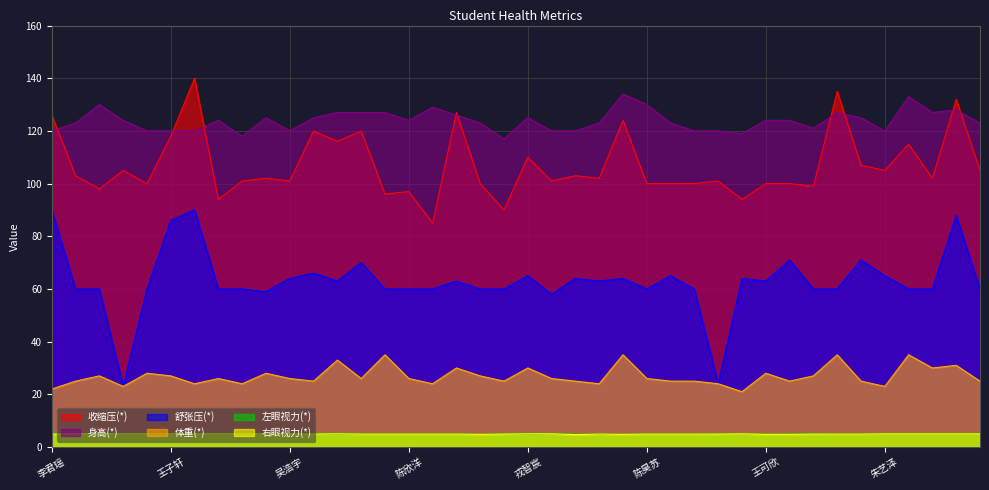

Reading left to right, what are all the values shown in this chart?

收缩压(*): 126.0	103.0	98.0	105.0	100.0	118.0	140.0	94.0	101.0	102.0	101.0	120.0	116.0	120.0	96.0	97.0	85.0	127.0	100.0	90.0	110.0	101.0	103.0	102.0	124.0	100.0	100.0	100.0	101.0	94.0	100.0	100.0	99.0	135.0	107.0	105.0	115.0	102.0	132.0	105.0
舒张压(*): 90.0	60.0	60.0	23.0	60.0	86.0	90.0	60.0	60.0	59.0	64.0	66.0	63.0	70.0	60.0	60.0	60.0	63.0	60.0	60.0	65.0	58.0	64.0	63.0	64.0	60.0	65.0	60.0	24.0	64.0	63.0	71.0	60.0	60.0	71.0	65.0	60.0	60.0	88.0	60.0
身高(*): 120.0	123.0	130.0	124.0	120.0	120.0	120.0	124.0	118.0	125.0	120.0	125.0	127.0	127.0	127.0	124.0	129.0	126.0	123.0	117.0	125.0	120.0	120.0	123.0	134.0	130.0	123.0	120.0	120.0	119.0	124.0	124.0	121.0	127.0	125.0	120.0	133.0	127.0	128.0	123.0
体重(*): 22.0	25.0	27.0	23.0	28.0	27.0	24.0	26.0	24.0	28.0	26.0	25.0	33.0	26.0	35.0	26.0	24.0	30.0	27.0	25.0	30.0	26.0	25.0	24.0	35.0	26.0	25.0	25.0	24.0	21.0	28.0	25.0	27.0	35.0	25.0	23.0	35.0	30.0	31.0	25.0
左眼视力(*): 5.0	5.0	5.0	5.0	5.0	5.0	5.0	5.0	5.0	5.0	5.0	5.0	4.9	4.9	4.9	4.9	4.9	4.9	4.8	5.0	4.9	5.0	4.9	4.8	4.8	4.9	4.9	4.9	5.0	5.0	4.9	4.9	5.0	4.9	4.9	5.0	5.0	5.0	5.0	5.0
右眼视力(*): 4.9	5.0	5.0	5.0	5.0	5.0	5.0	5.0	5.0	5.0	5.0	4.9	5.0	4.9	4.9	4.9	4.9	4.9	4.8	4.9	5.0	5.0	4.7	4.9	4.8	4.9	4.9	4.9	4.9	5.0	4.8	4.8	4.9	4.9	4.9	5.0	5.0	5.0	5.0	5.0